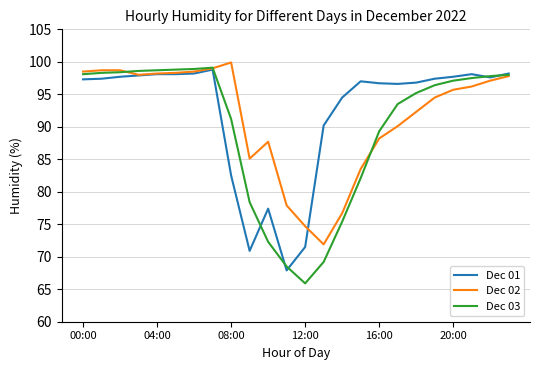

What is the minimum value shown in the chart?

65.9